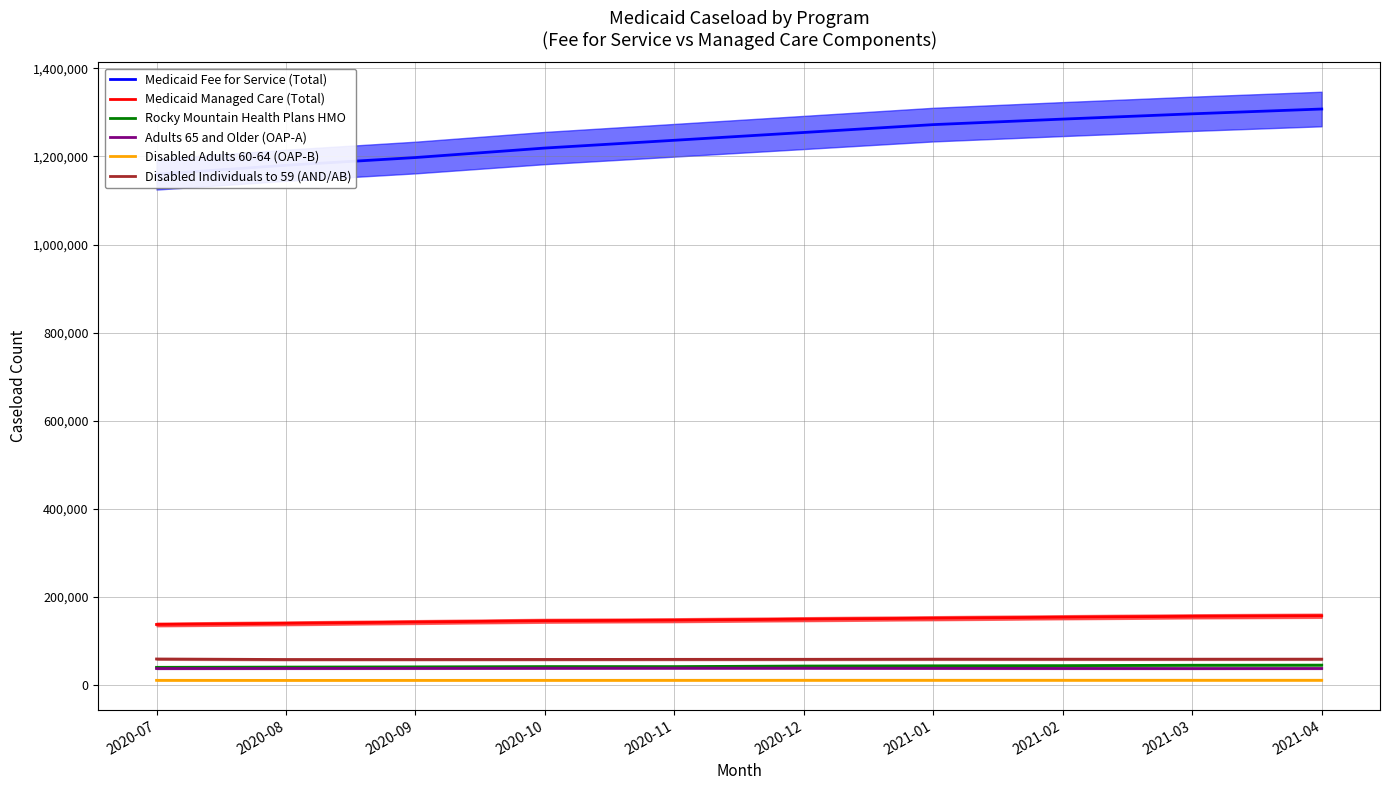

How many interior local valleys does the Disabled Adults 60-64 (OAP-B) series have?

3